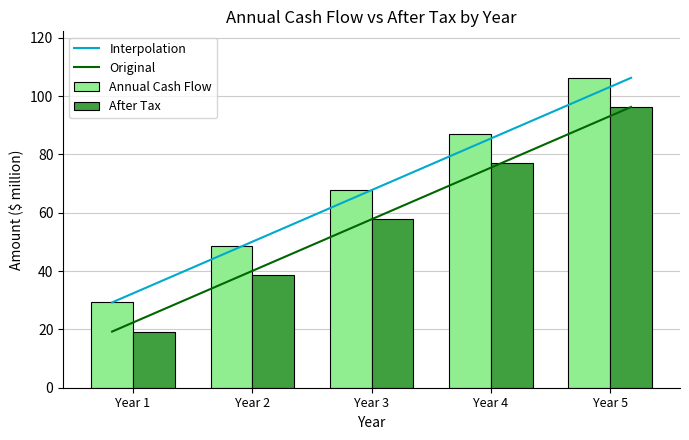

Count the number of categories in the chart.

5